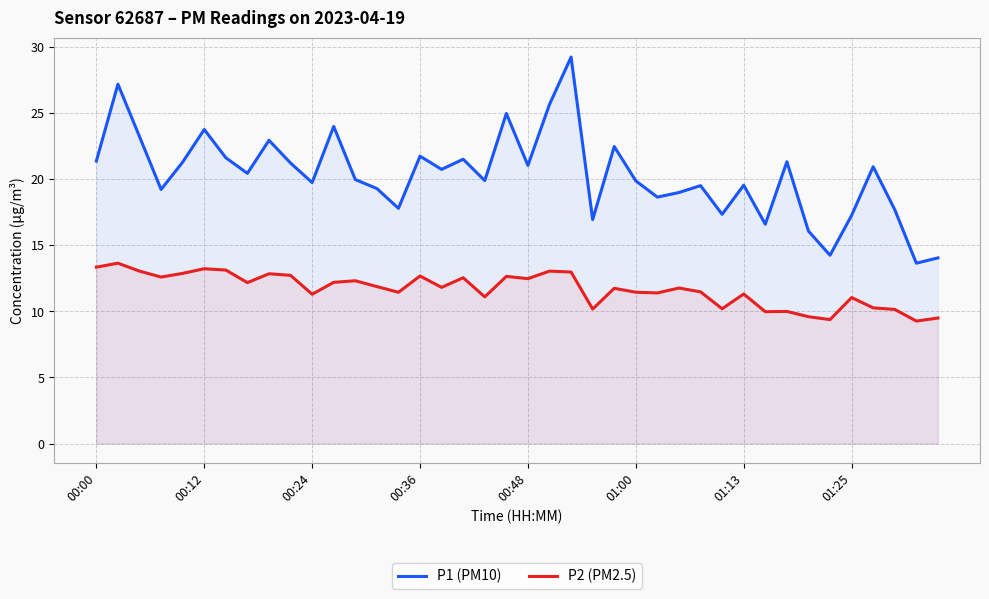

What is the minimum value for P1 (PM10)?

13.7